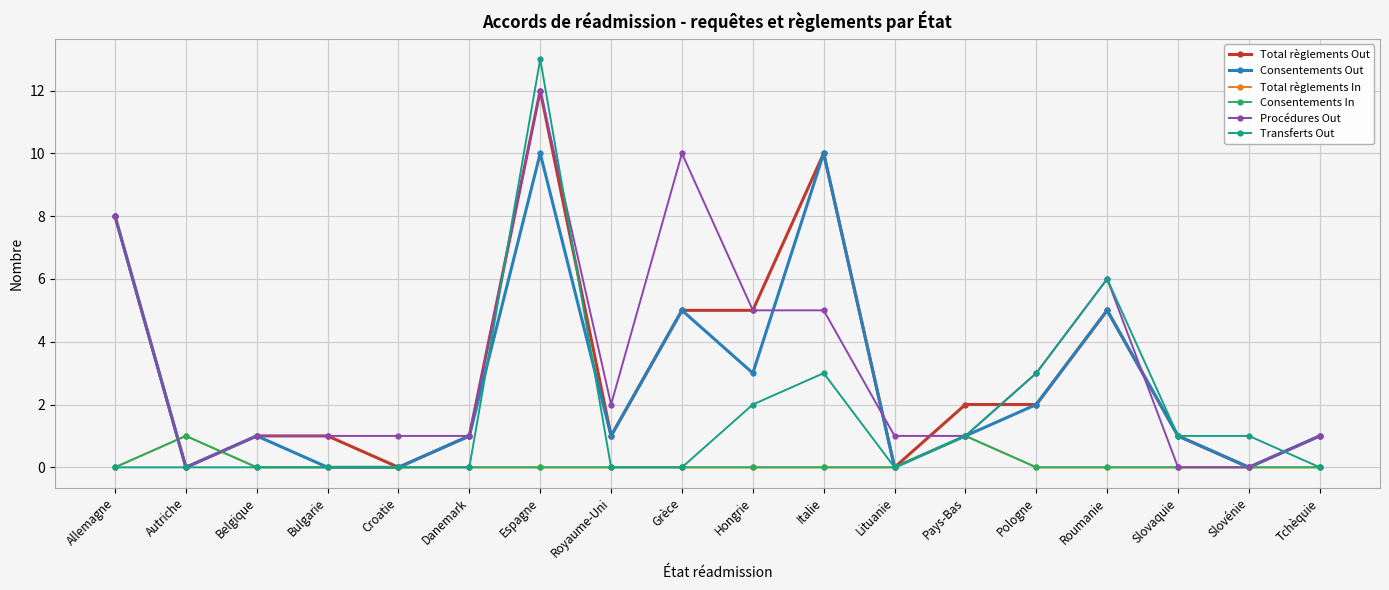

Rank the series at Slovénie from highest to lowest value.

Transferts Out, Total règlements Out, Consentements Out, Total règlements In, Consentements In, Procédures Out